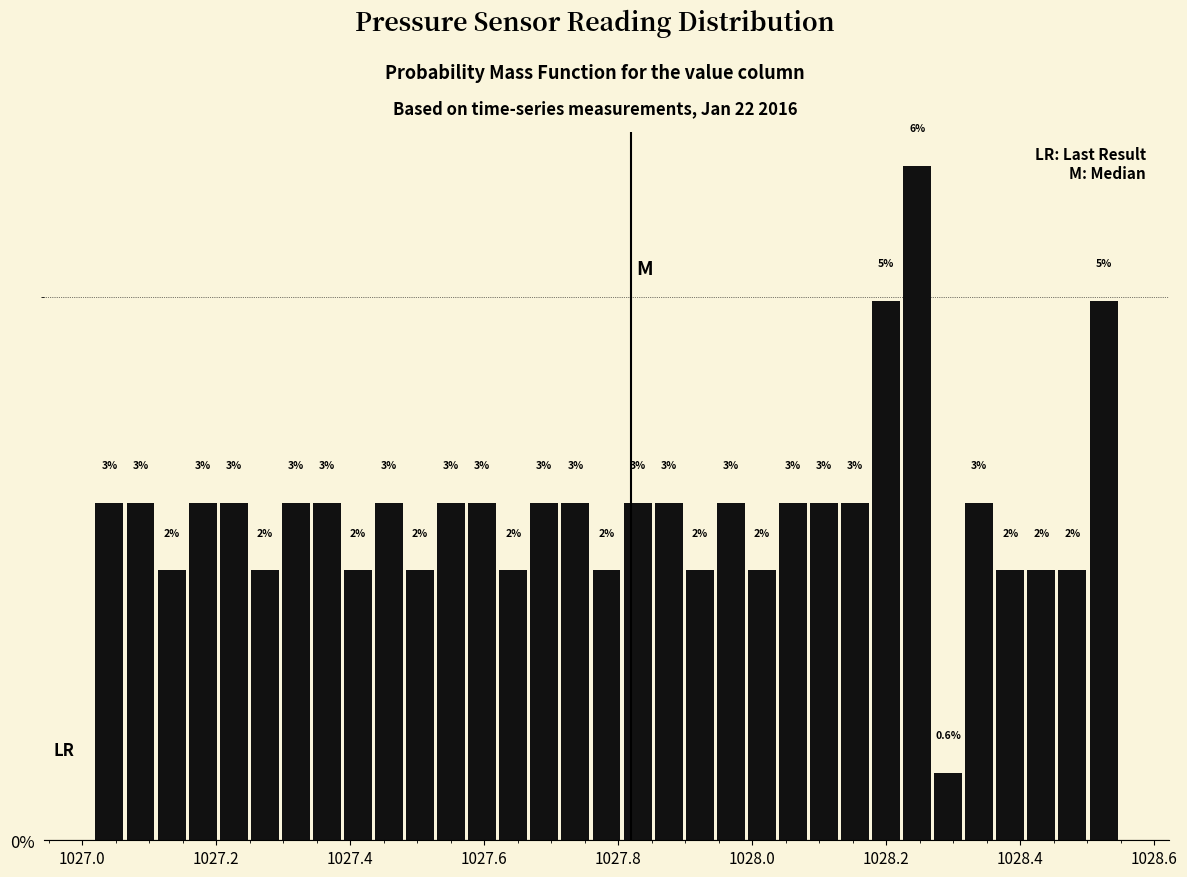

Around what value on the x-axis is the tallest bar? Give the approximate position of its centre, as read against the axis.

1028.24